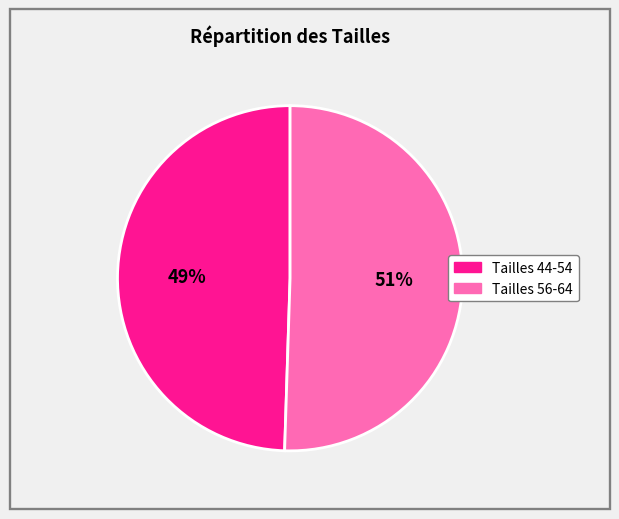

Is there any slice that represents more than half of the pie?

Yes